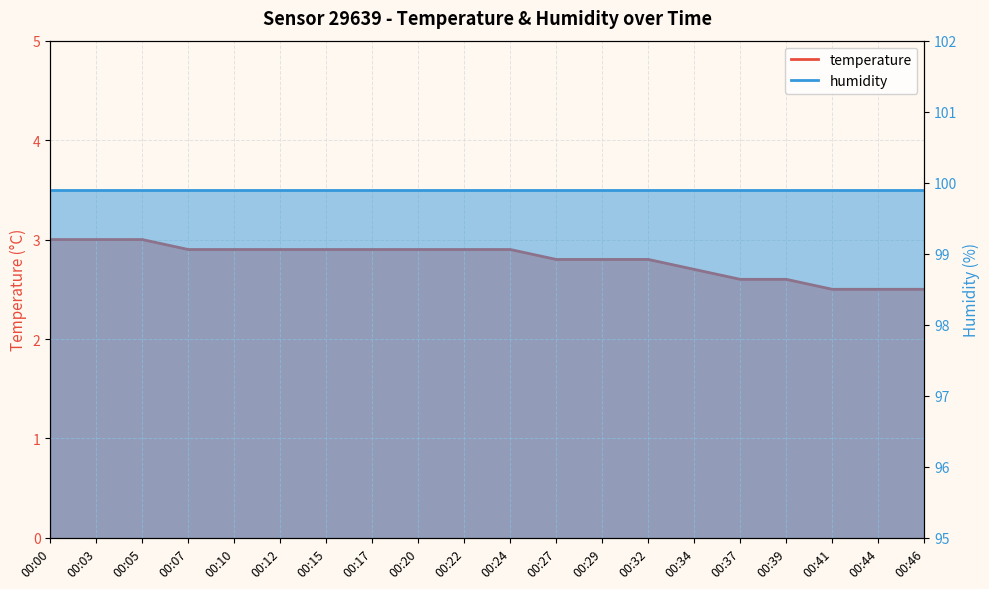

List the labels in order of value, smallest first.

00:41, 00:44, 00:46, 00:37, 00:39, 00:34, 00:27, 00:29, 00:32, 00:07, 00:10, 00:12, 00:15, 00:17, 00:20, 00:22, 00:24, 00:00, 00:03, 00:05